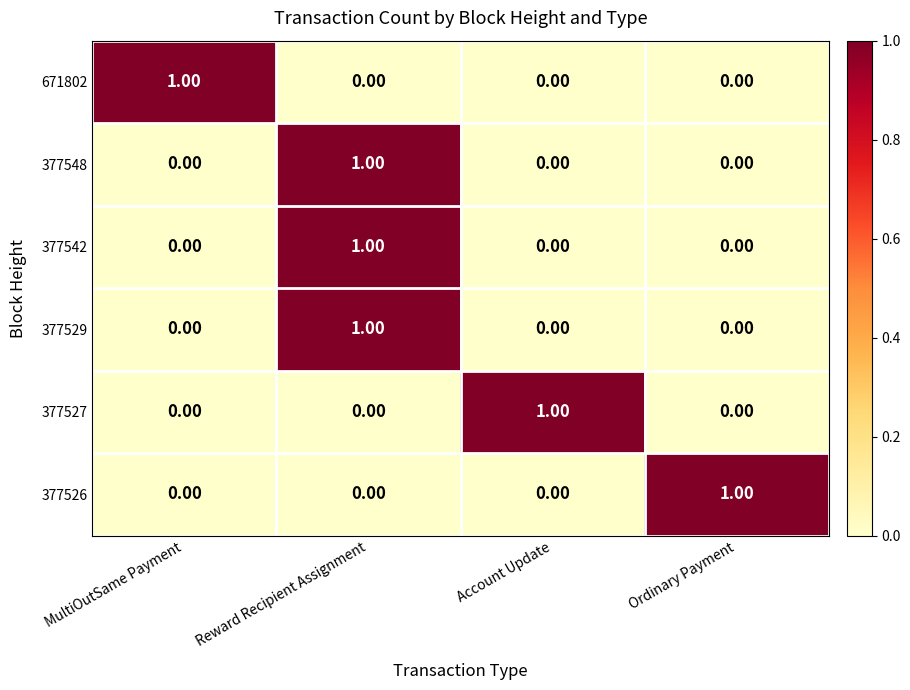

At how many categories does at least one series exceed 0?

4